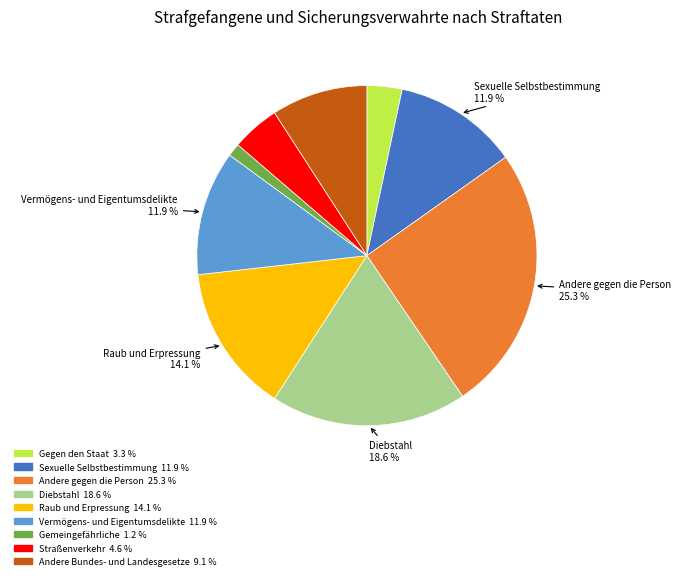

Is there any slice that represents more than half of the pie?

No